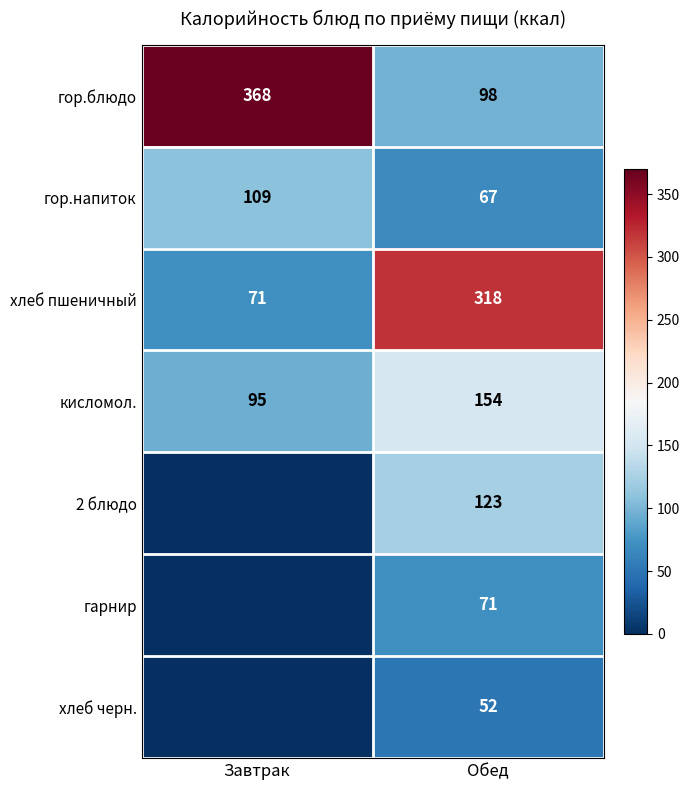

Is the value of кисломол. at Обед greater than the value of гор.блюдо at Обед?

Yes